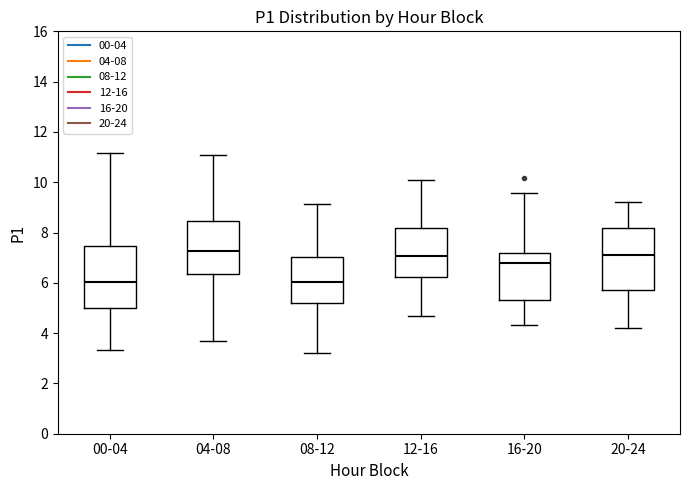

Where does the lower whisker of the box for 20-24 end on the y-axis? The values are not printed on the chart, so give them approximately, as read against the axis.

4.2